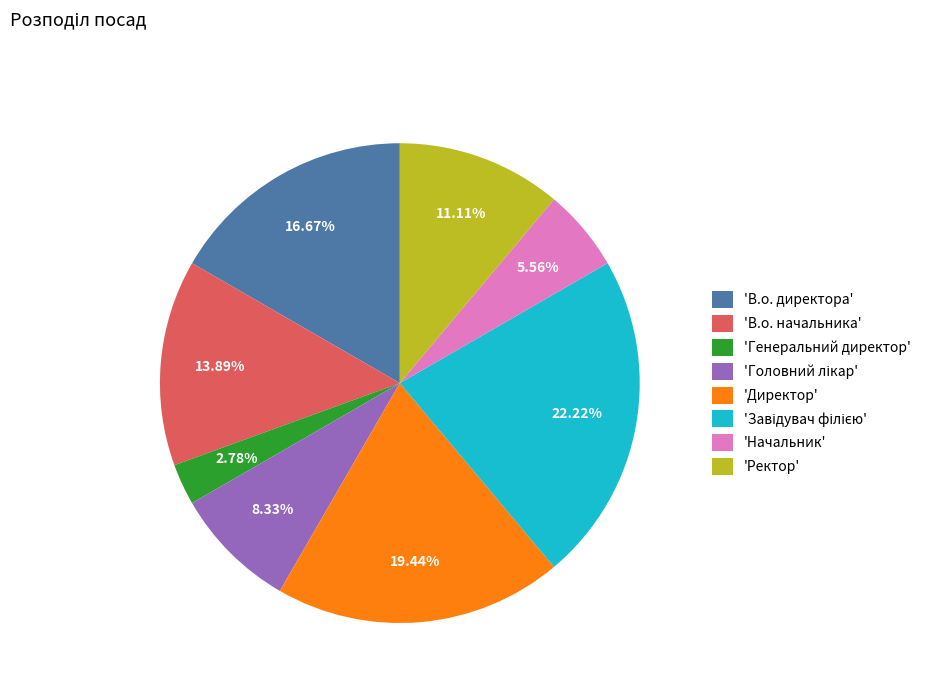

To the nearest percent, what is the difference between the largest and smallest slice percentages?

19%